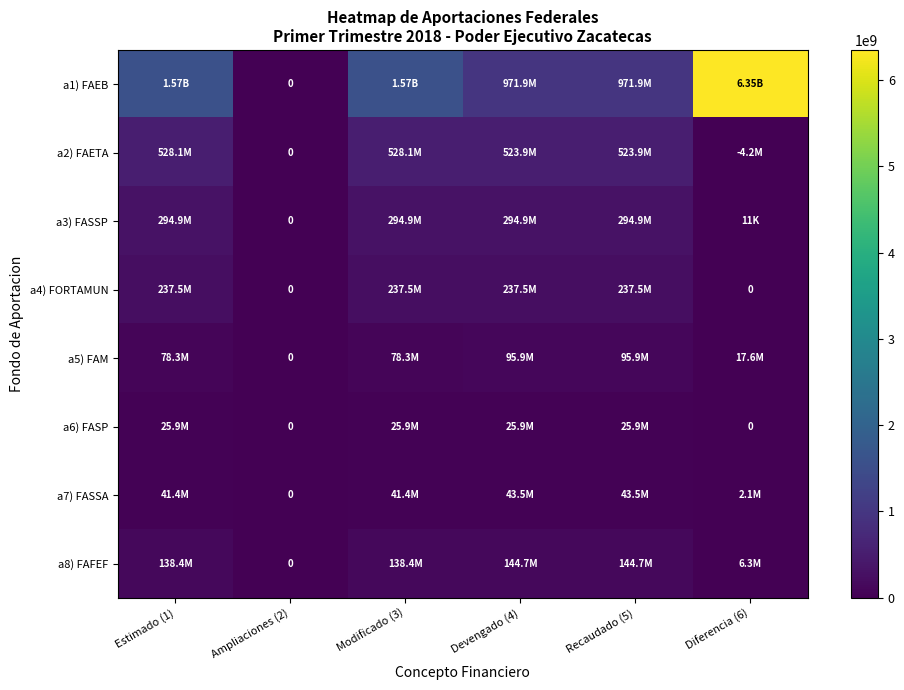

Which label corresponds to the largest value in the chart?

Diferencia (6)